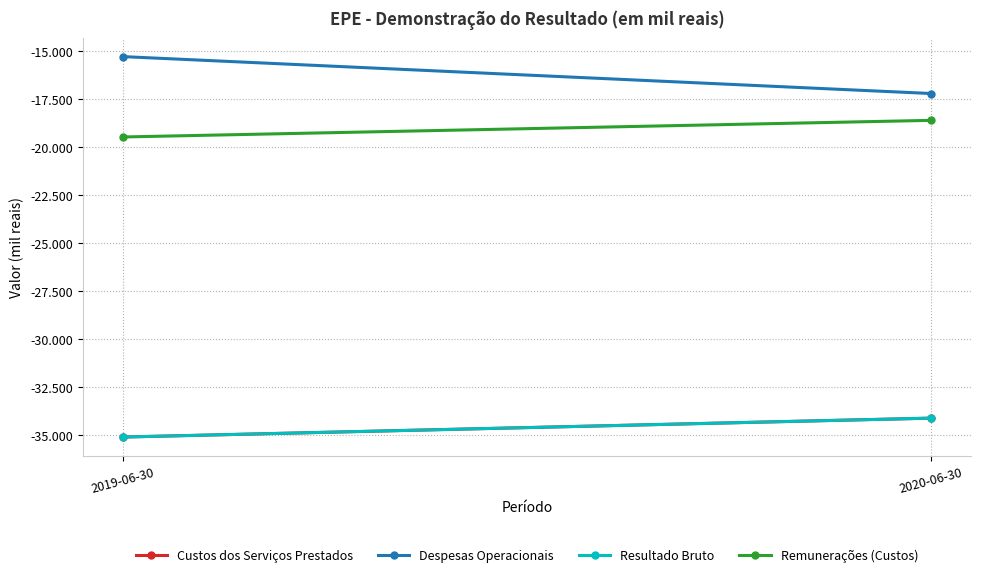

Is the value of Resultado Bruto at 2019-06-30 greater than the value of Custos dos Serviços Prestados at 2020-06-30?

No